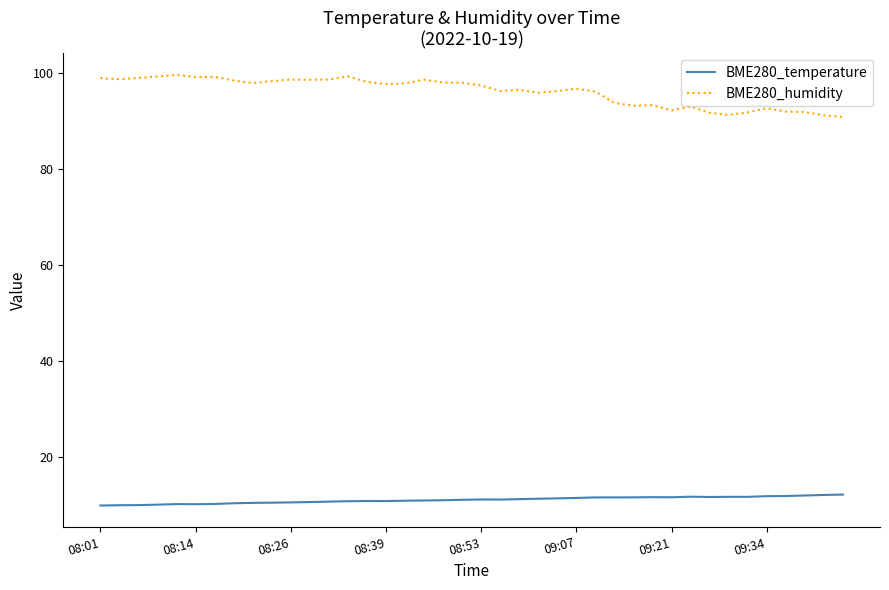

What is the average value of the BME280_humidity series?

96.2